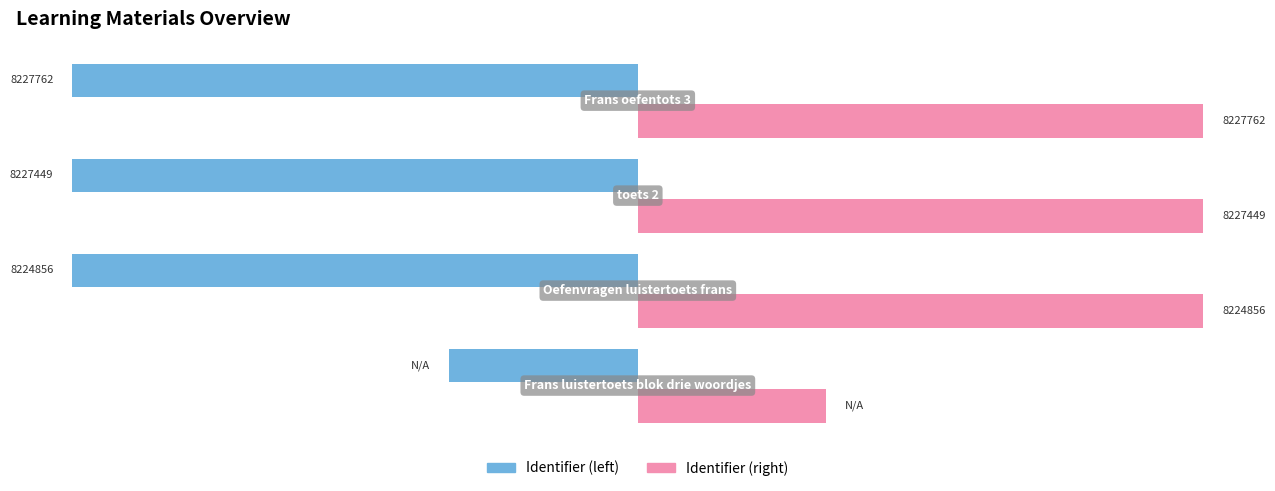

List the series in order of their peak value, lowest first.

Identifier (left), Identifier (right)